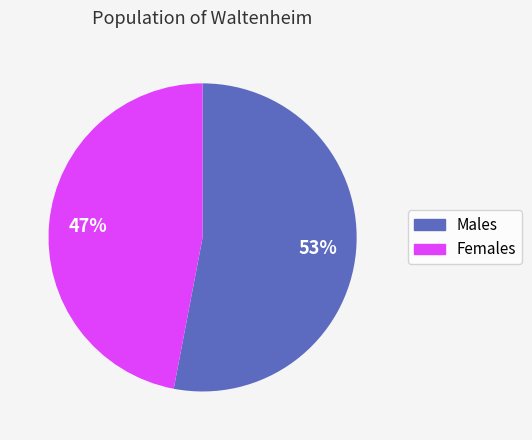

How many segments does this pie chart have?

2